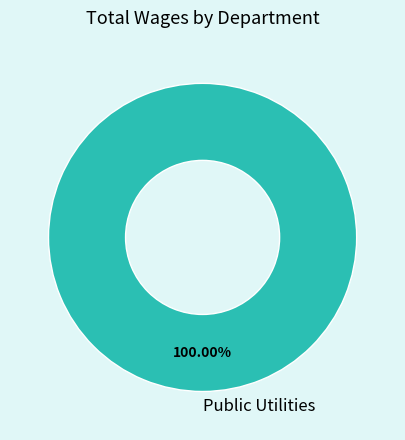

Rank the categories by value from lowest to highest.

Public Utilities